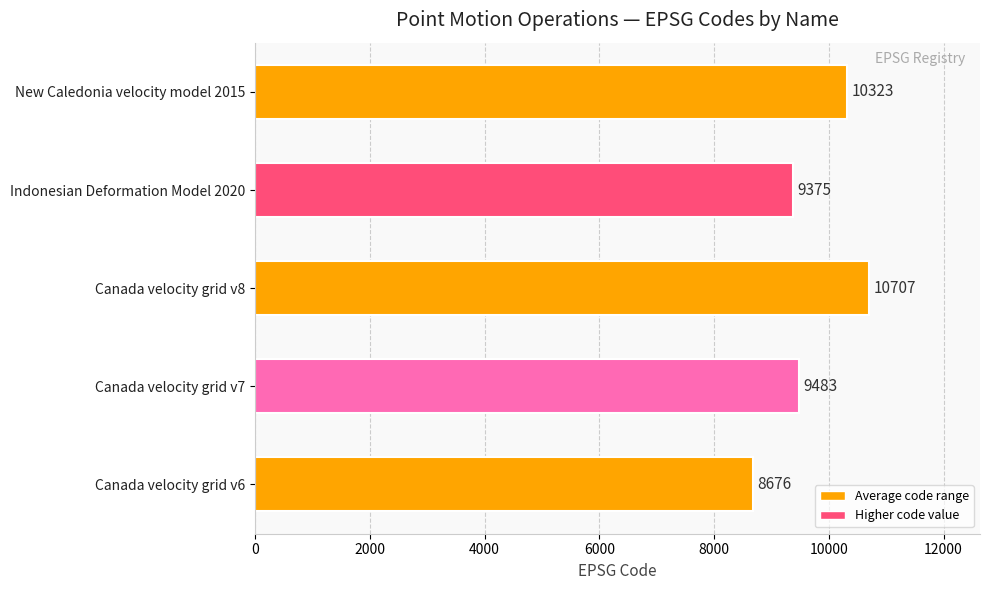

Reading top to bottom, extract all data points from this chart.

New Caledonia velocity model 2015=10323	Indonesian Deformation Model 2020=9375	Canada velocity grid v8=10707	Canada velocity grid v7=9483	Canada velocity grid v6=8676